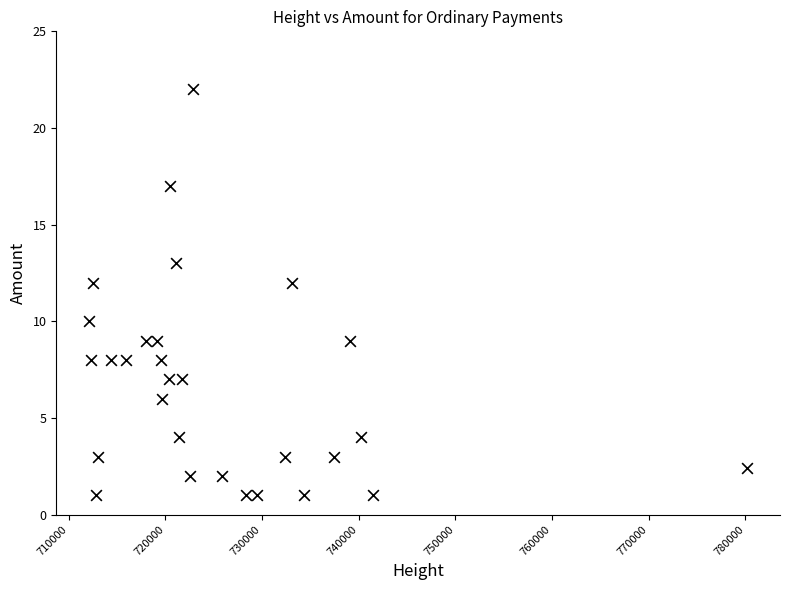

What is the range of X values (max minus min)?

68071.0